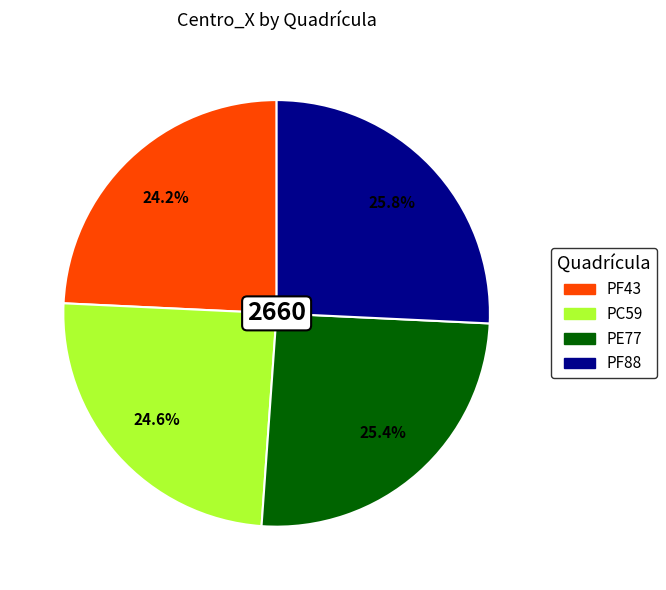

Does PF88 account for over 50% of the chart?

No